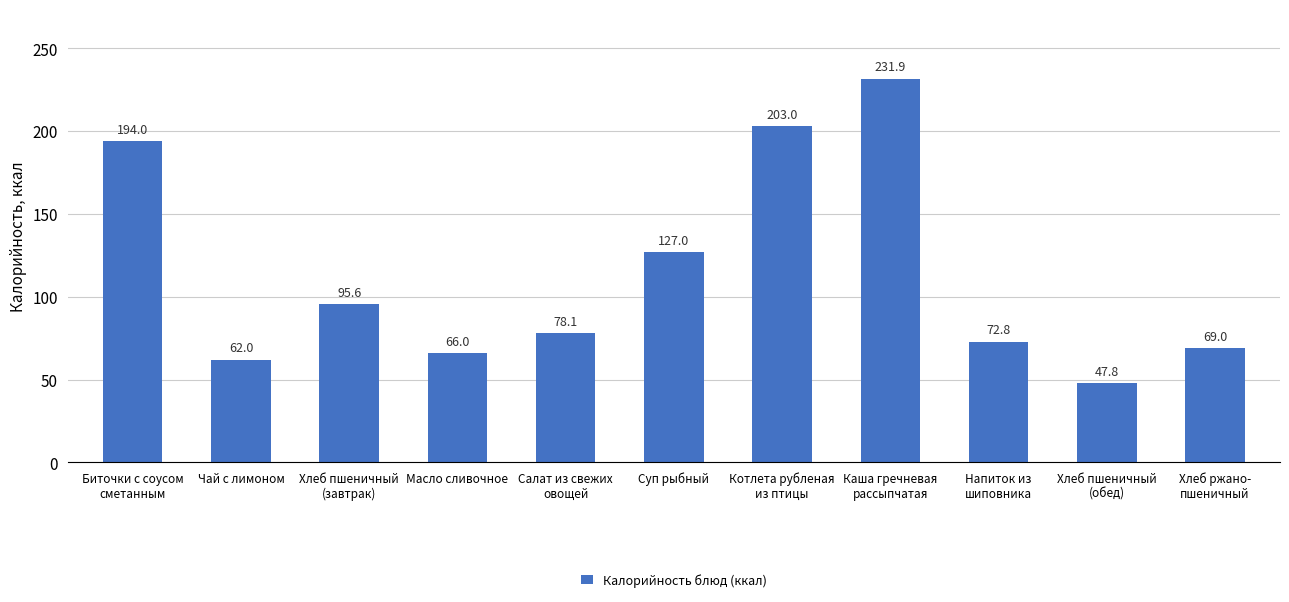

How many bars are there in total?

11